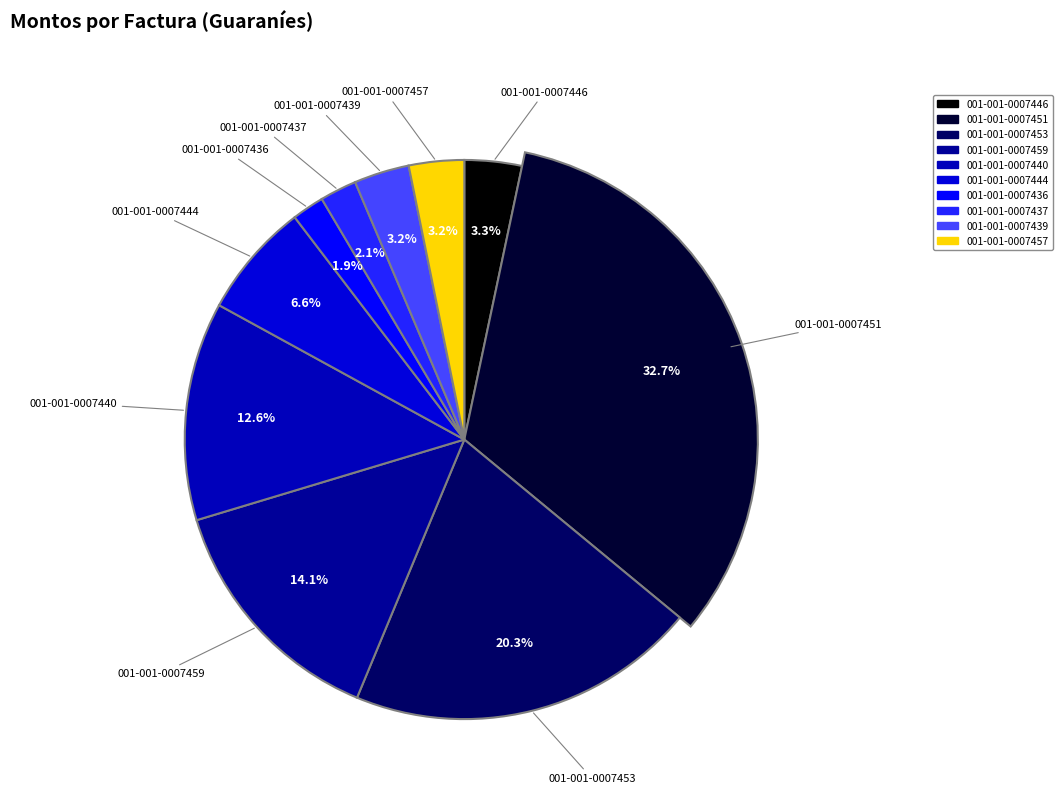

Which slice is the largest?

001-001-0007451